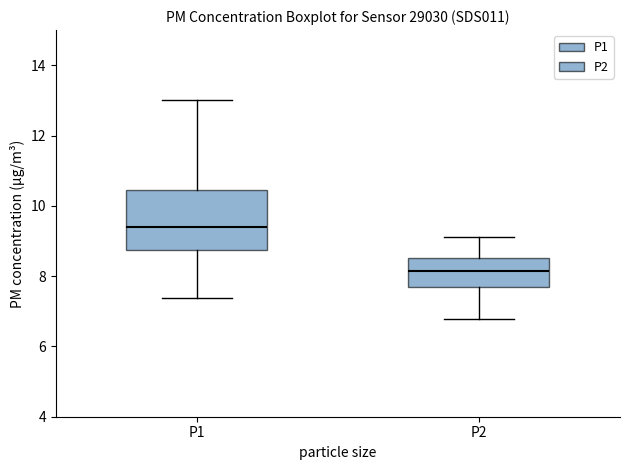

Which box has the lowest median line?

P2